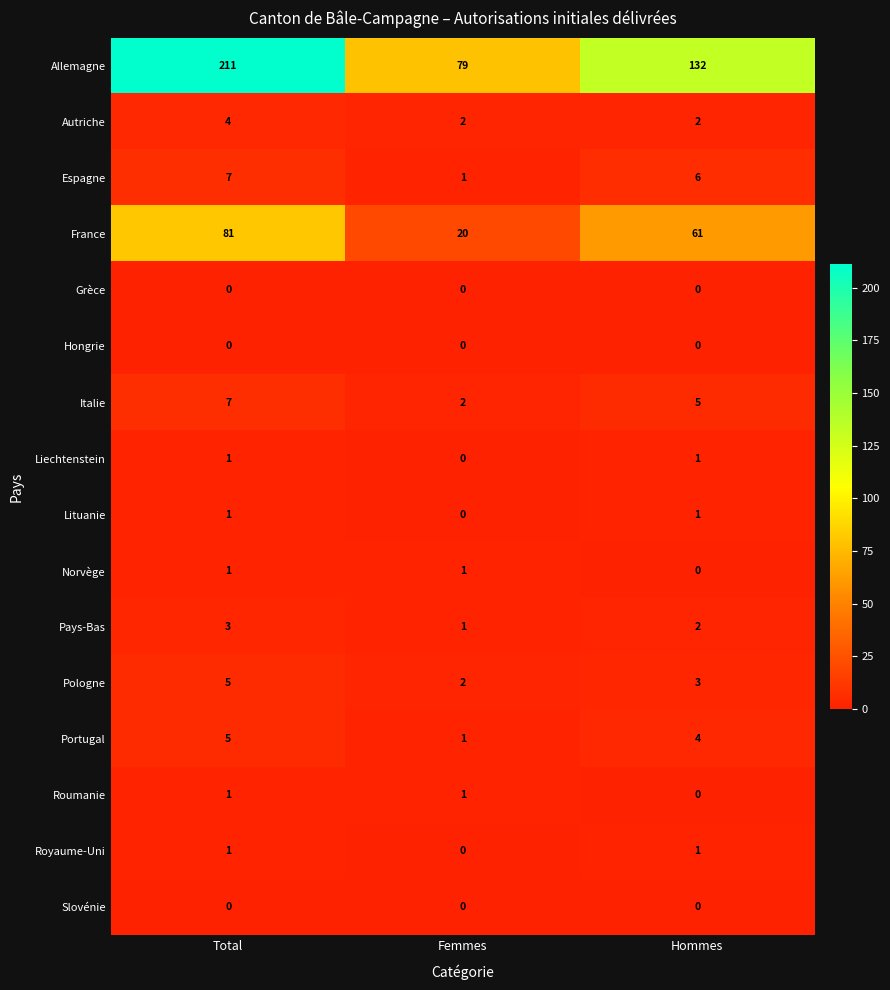

What is the average value of the Italie series?

5